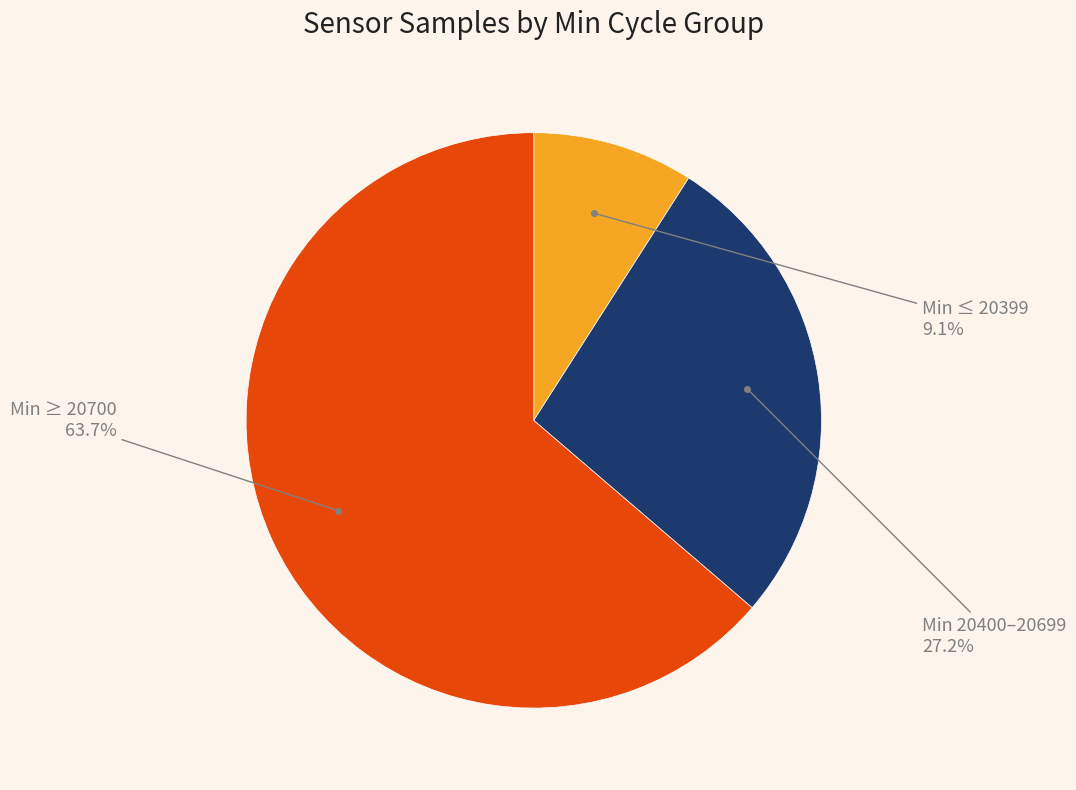

Does any single category account for the majority?

Yes